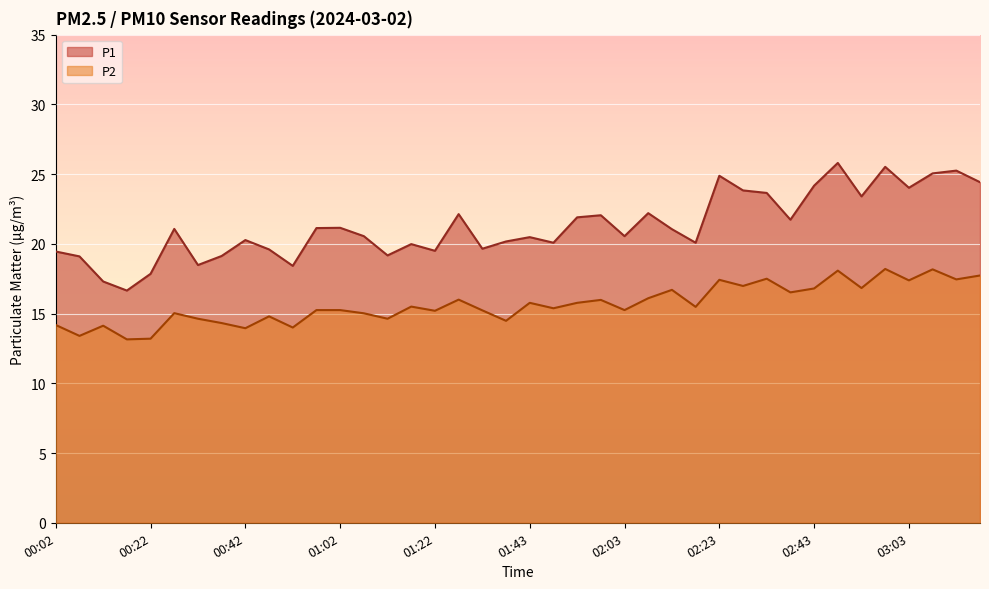

At which category does P2 reach its first local valley?

00:07